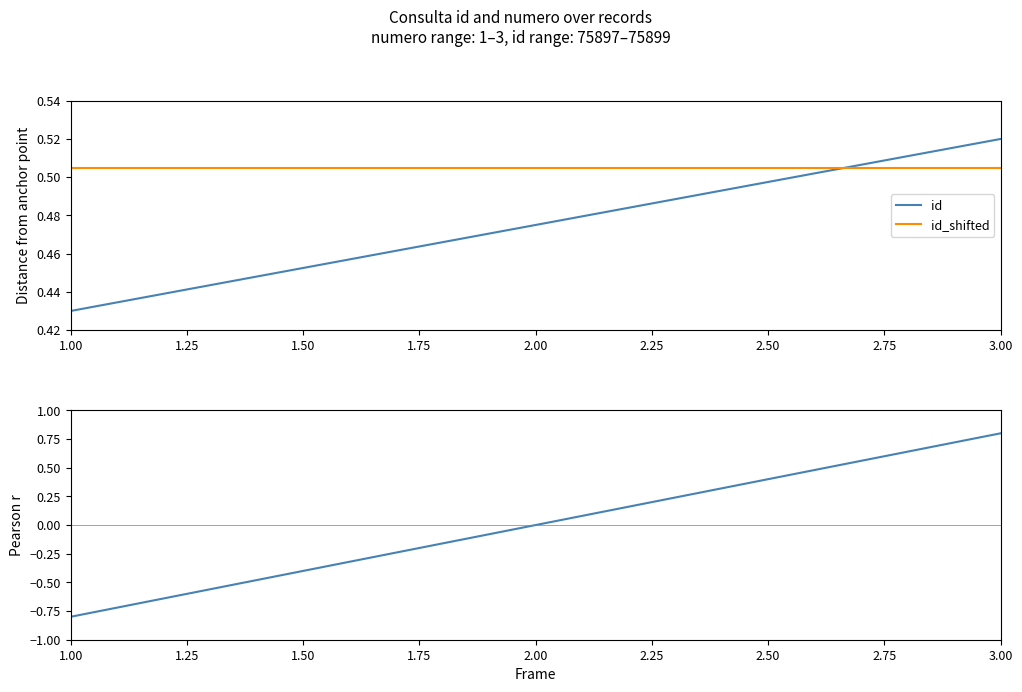

Does the chart have visible grid lines?

No